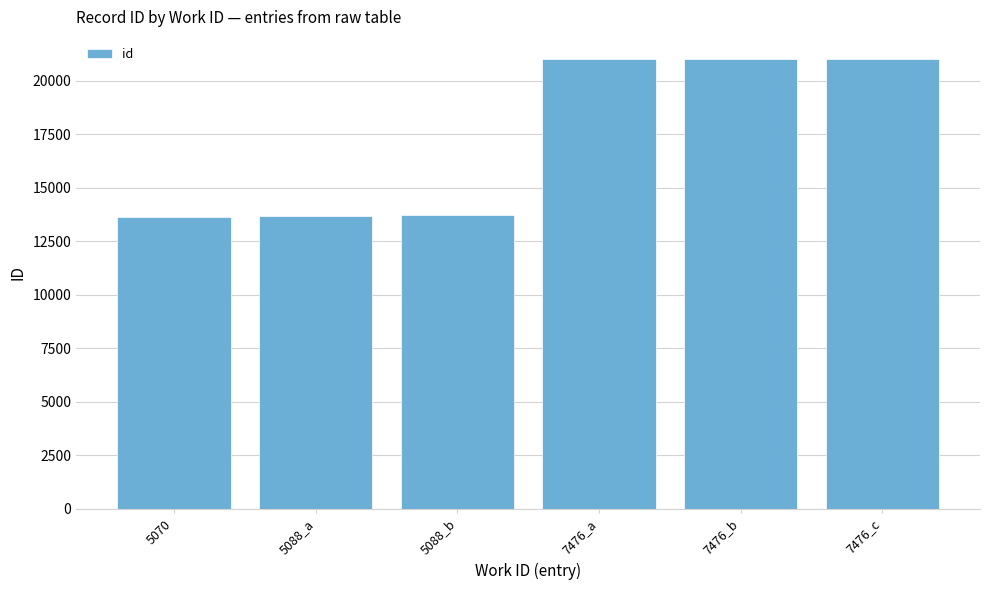

What is the minimum value shown in the chart?

13617